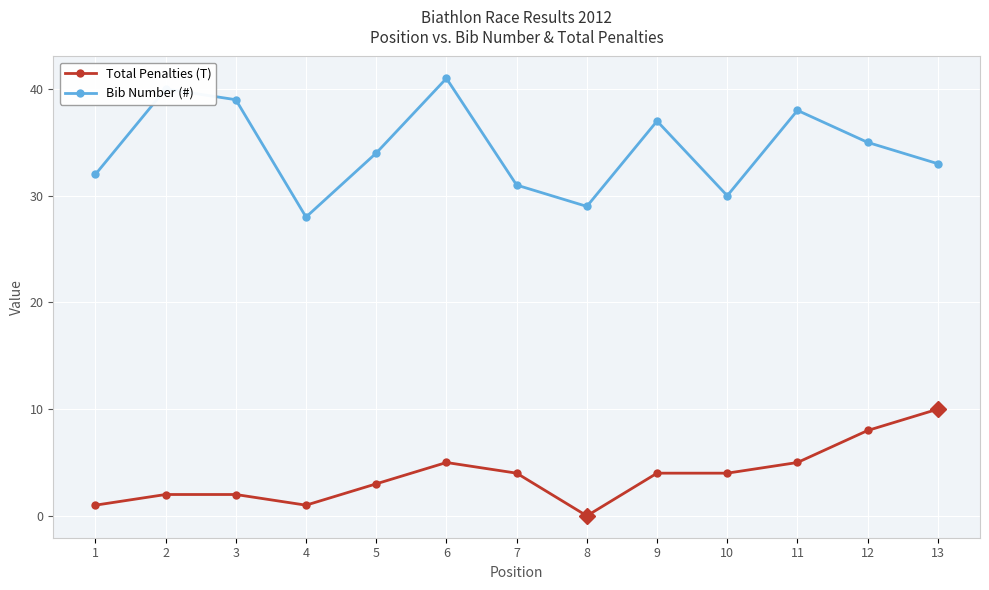

What is the maximum value shown in the chart?

41